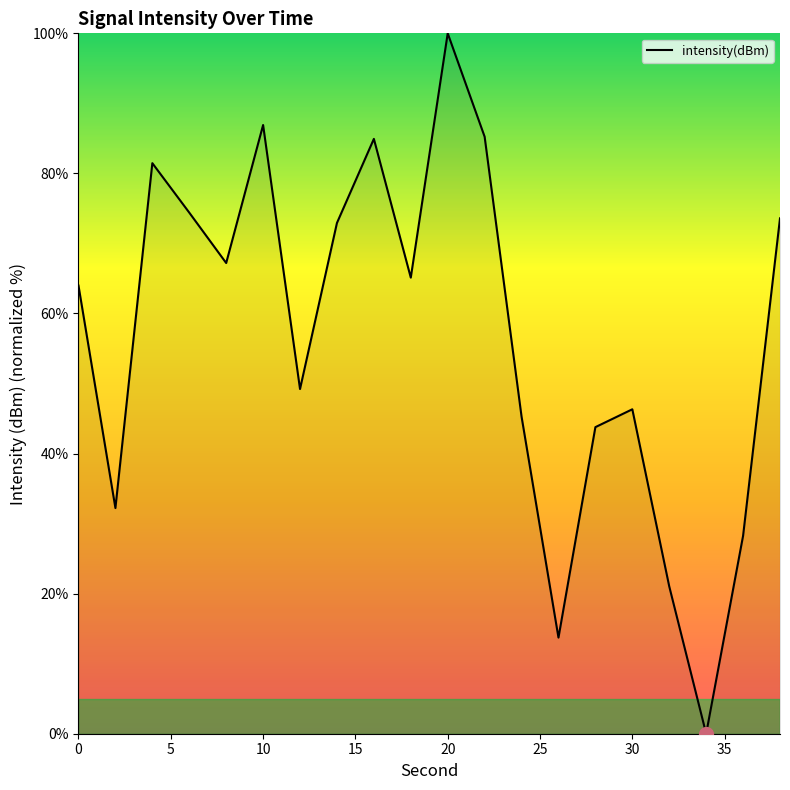

What is the difference between the maximum and minimum values?

100.0